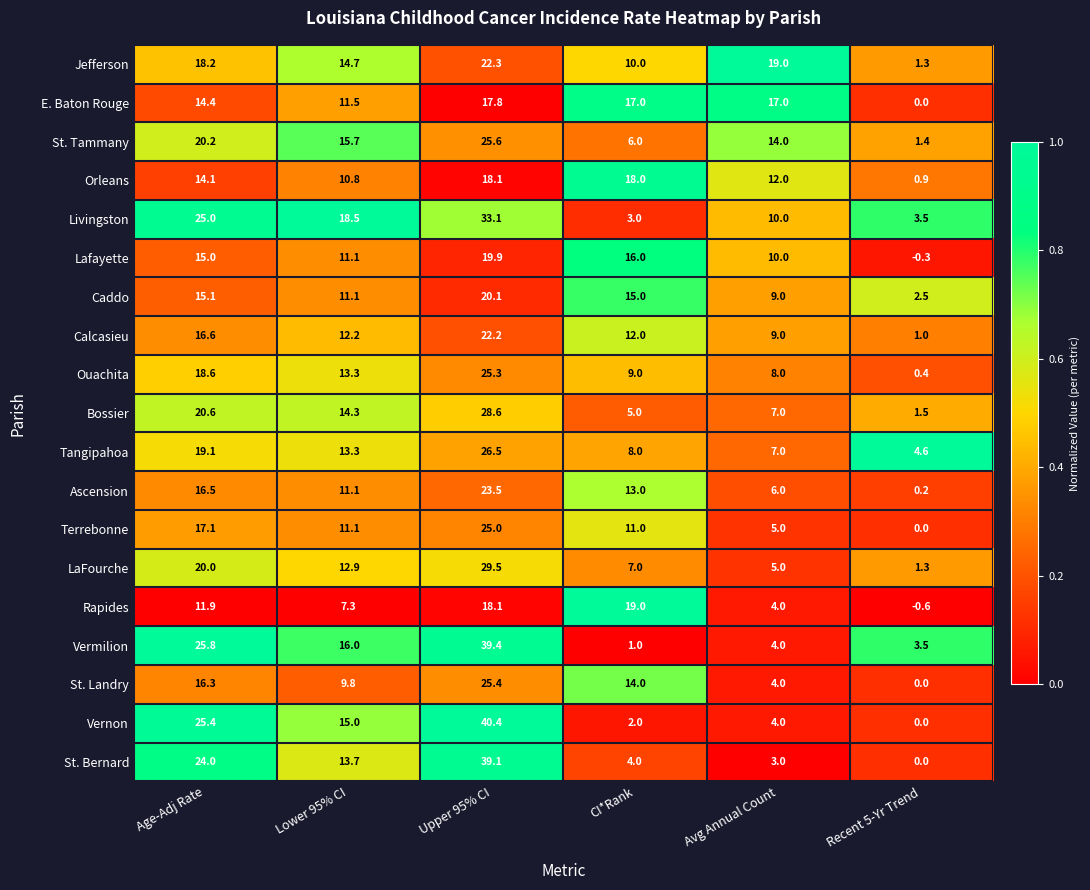

What is the sum of the Vernon values at CI*Rank and Avg Annual Count?

6.0